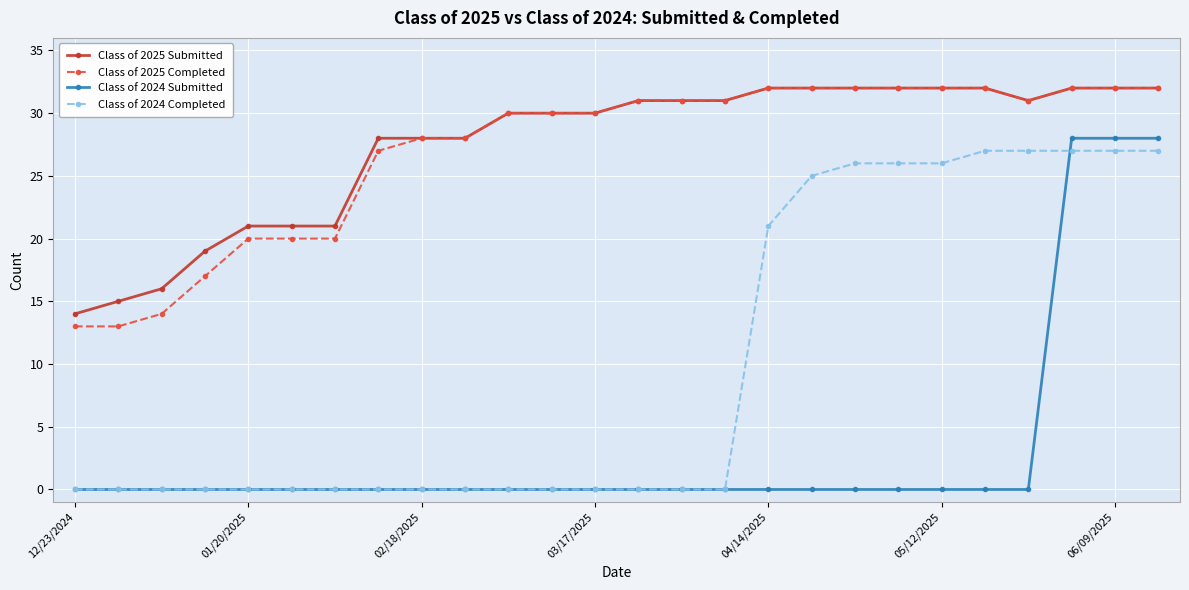

What is the value of the Class of 2025 Submitted point at the 11th from the left?

30